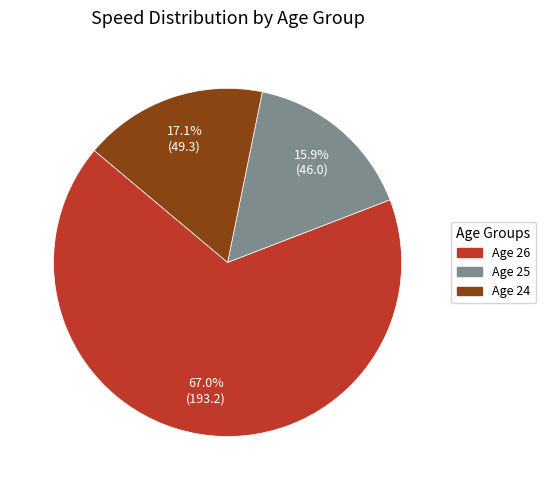

To the nearest percent, what is the average slice percentage?

33%